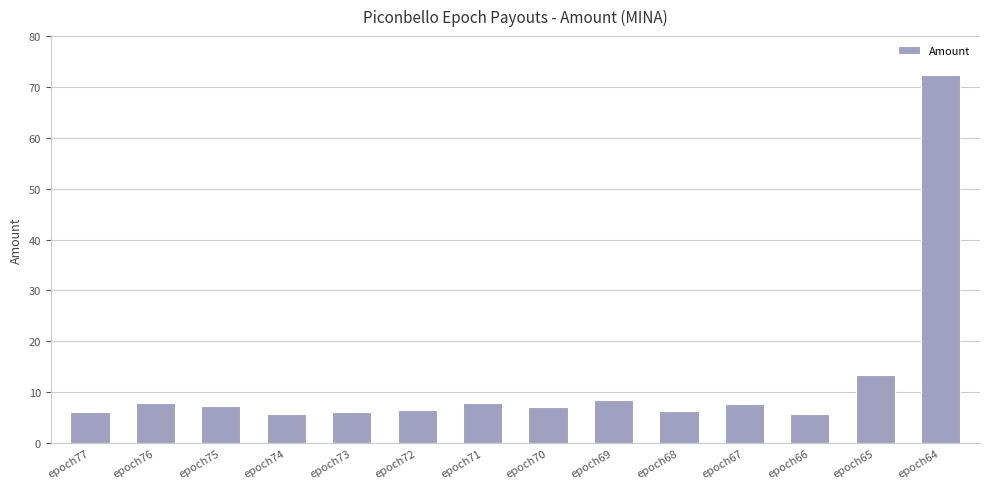

What is the ratio of the value at epoch71 to the value at epoch68?

1.2